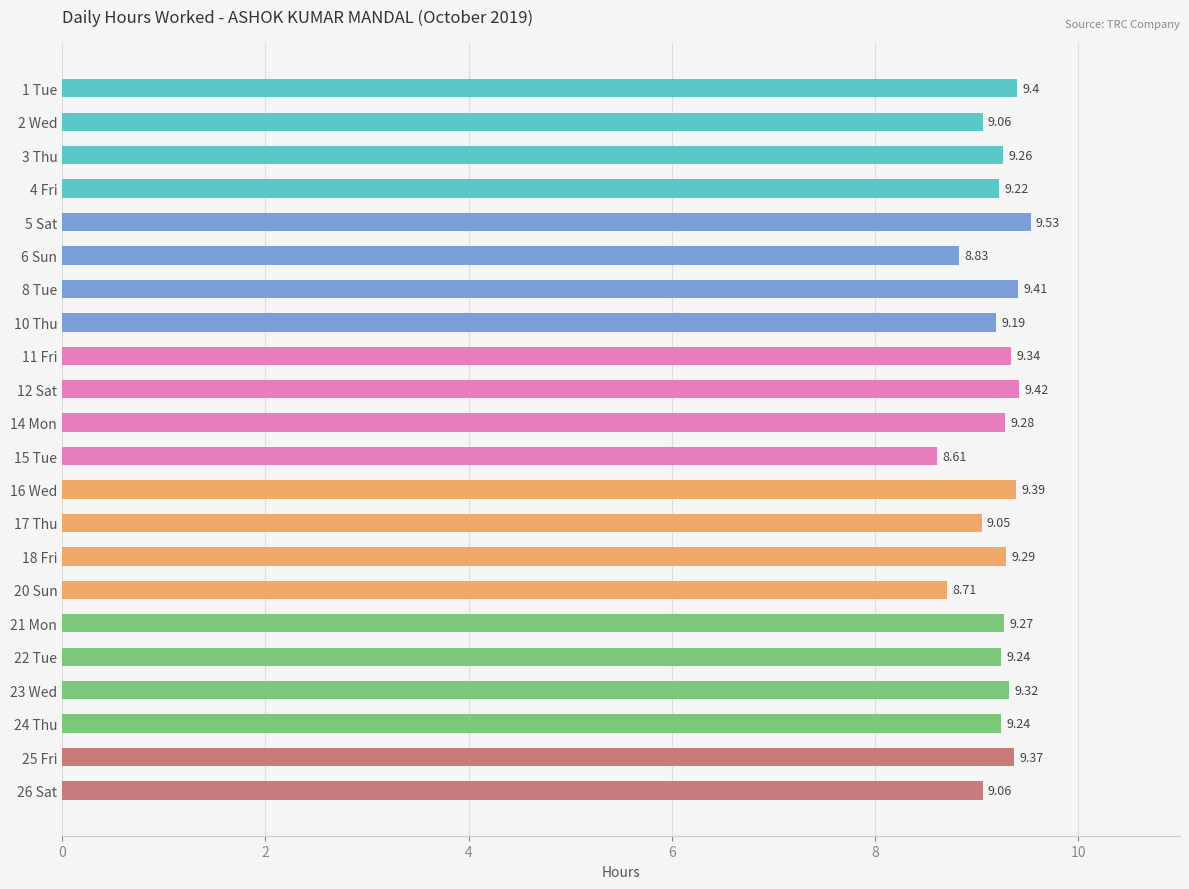

What is the sum of all values?

202.5